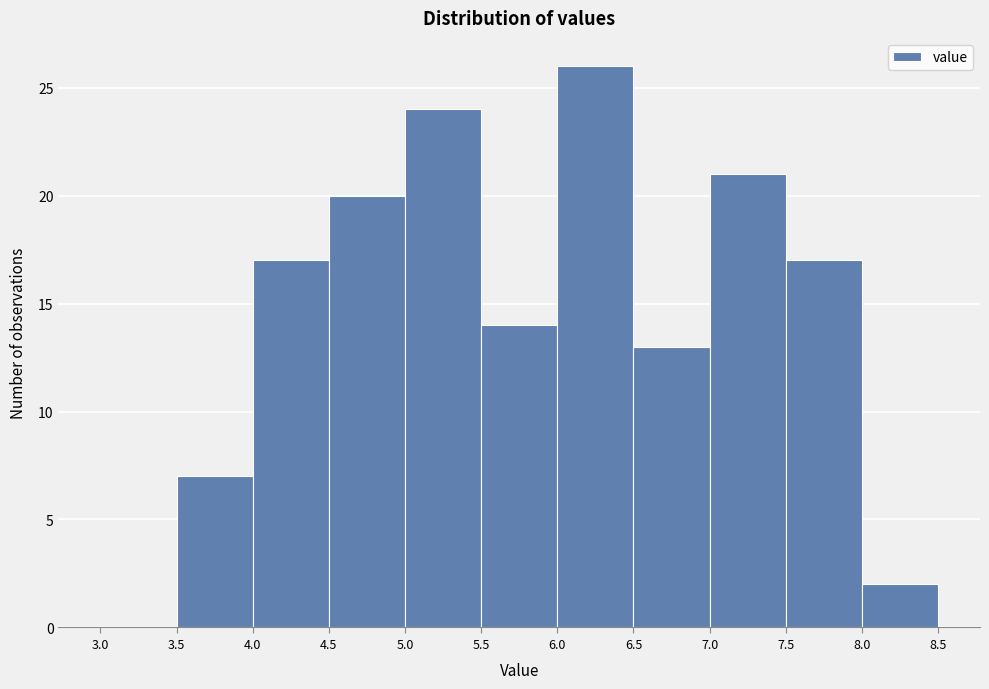

How tall is the bar that spans 5.0 to 5.5 on the x-axis? The values are not printed on the chart, so give them approximately, as read against the axis.

24